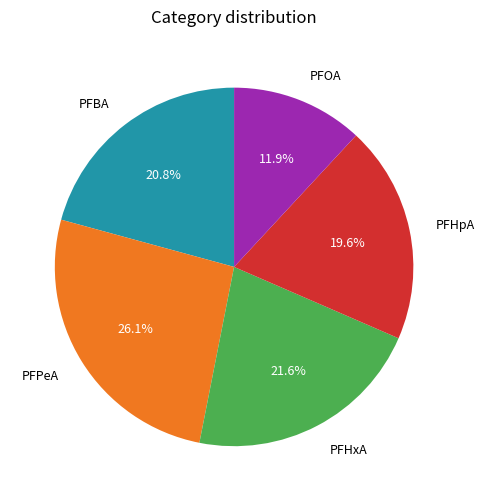

Count the number of slices in the pie.

5